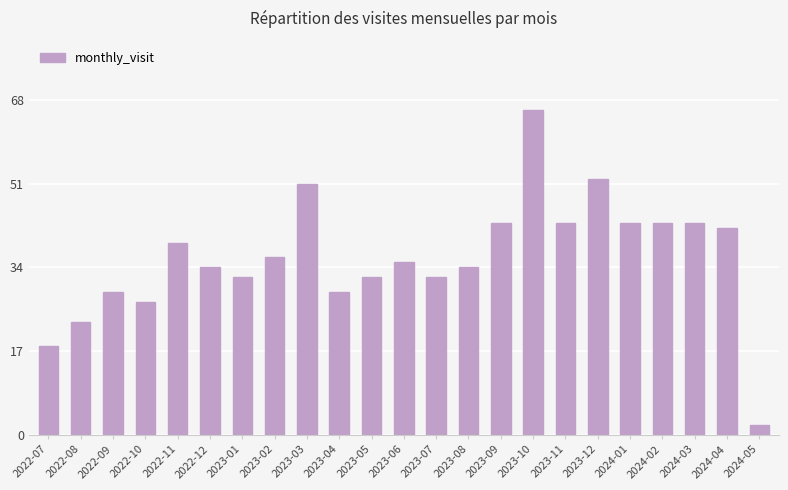

What is the sum of the values at 2022-11 and 2023-12?

91